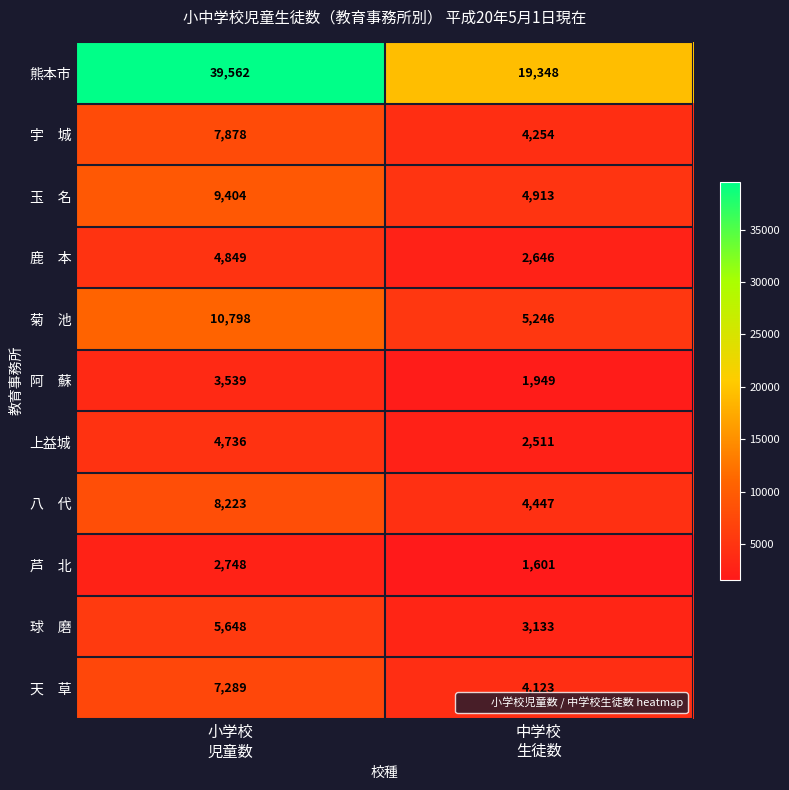

Count the number of data series in this chart.

11